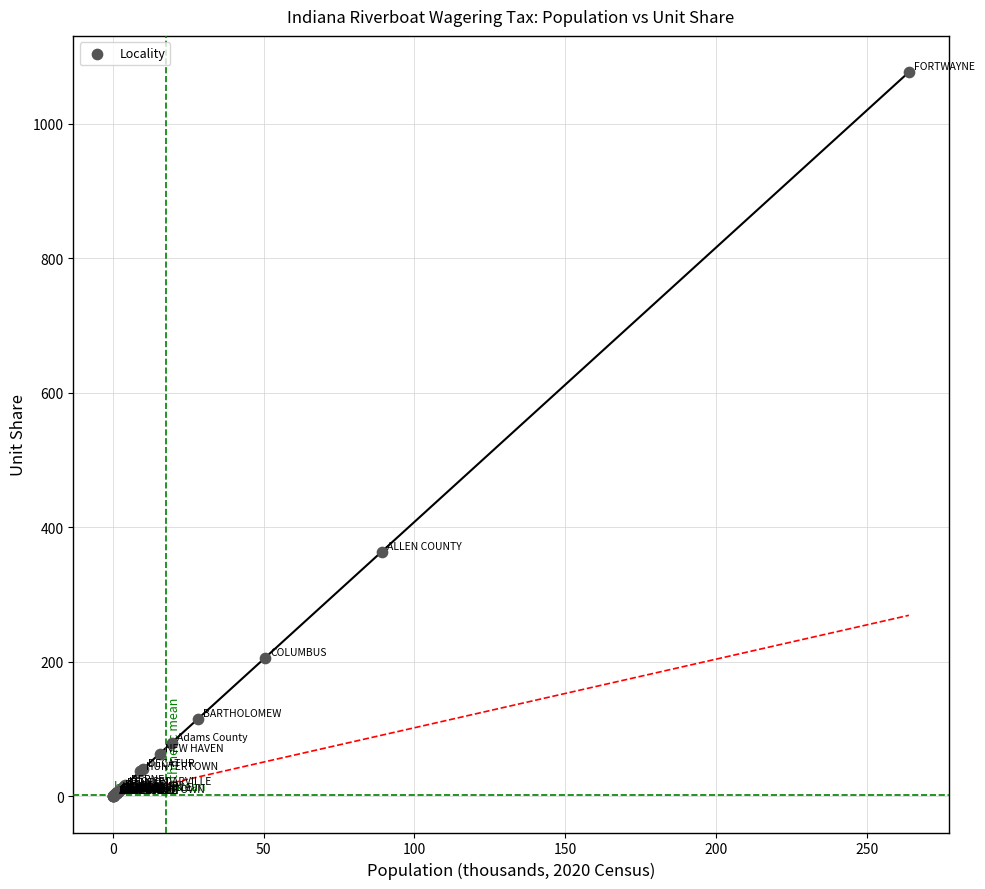

What Y value in the scatter plot is closest to 538?

363.6